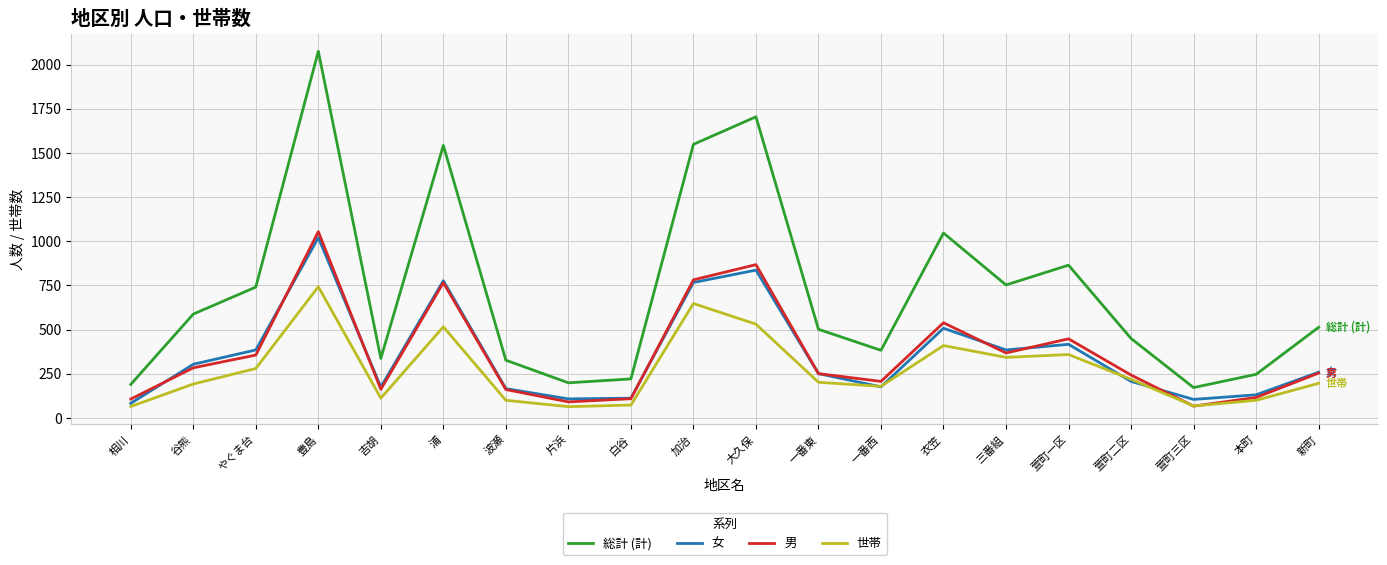

At how many categories does at least one series exceed 285?

15